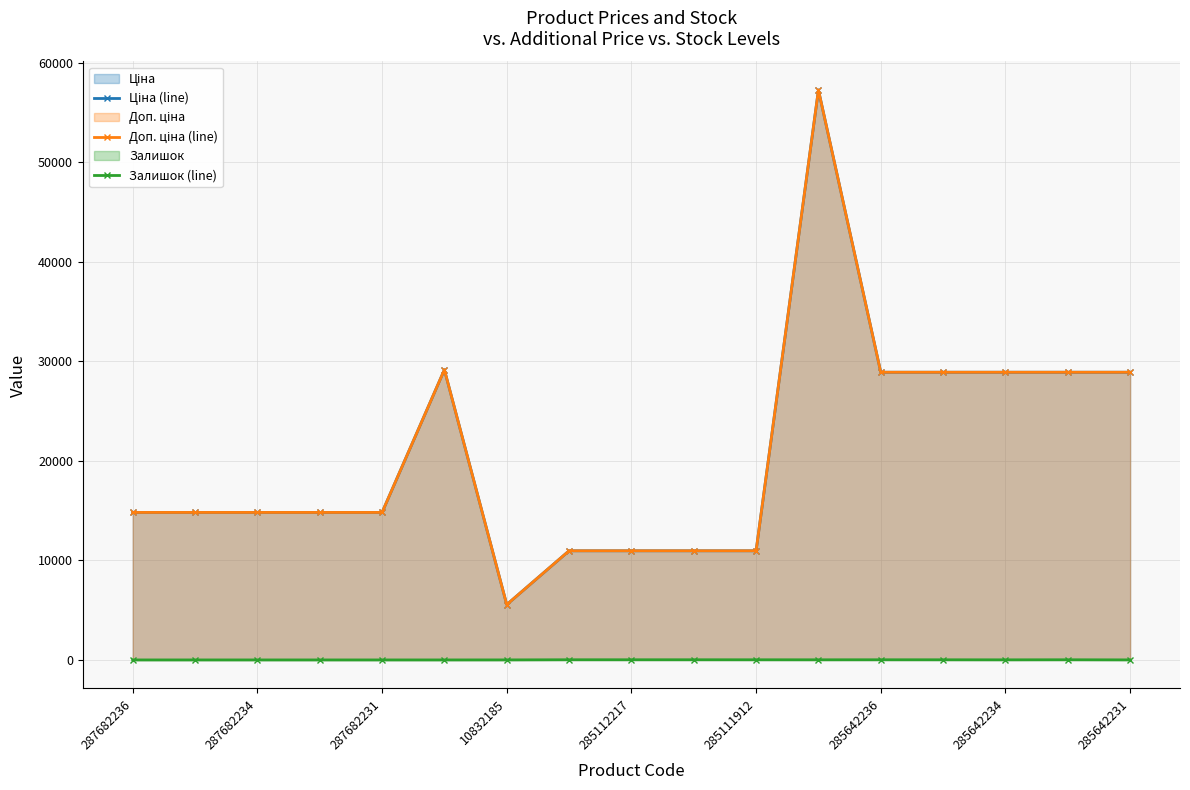

True or false: Залишок (line) and Доп. ціна (line) cross at least once.

False